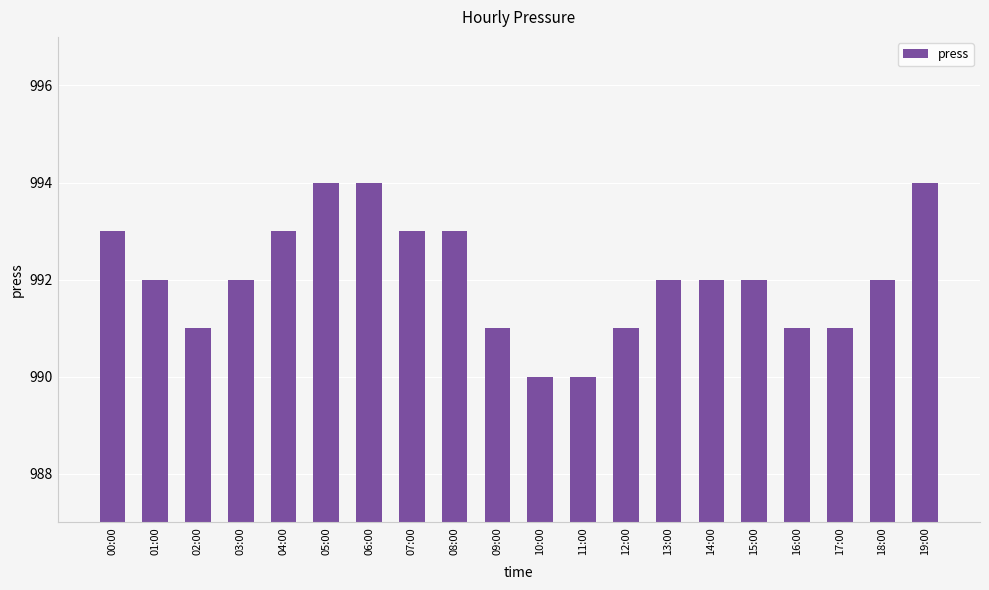

Reading left to right, list all the values displayed in this chart.

993	992	991	992	993	994	994	993	993	991	990	990	991	992	992	992	991	991	992	994